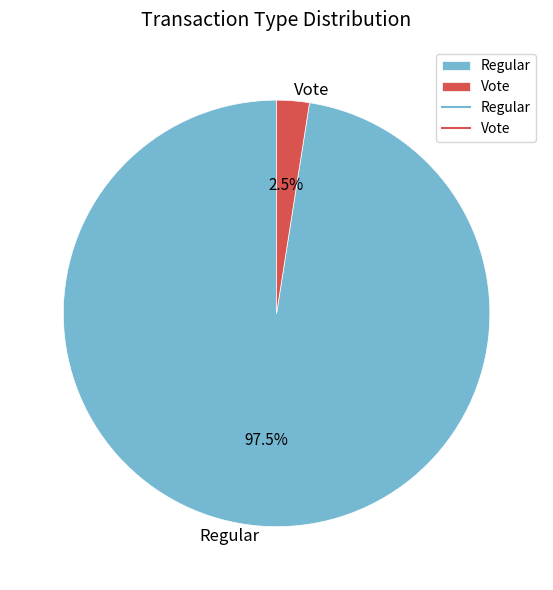

Which has a higher value, Regular or Vote?

Regular